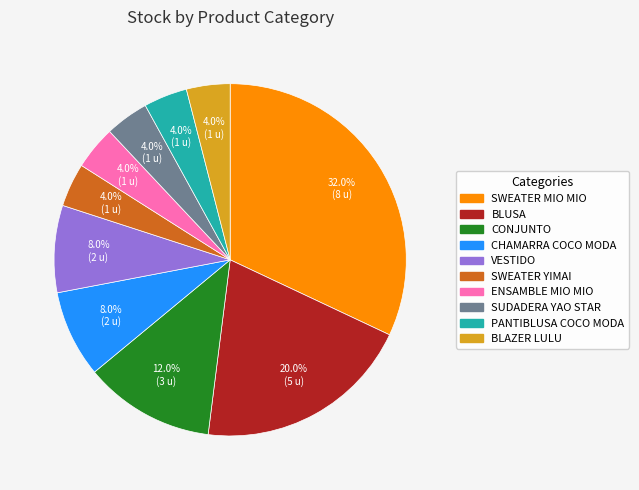

To the nearest percent, what is the average slice percentage?

10%